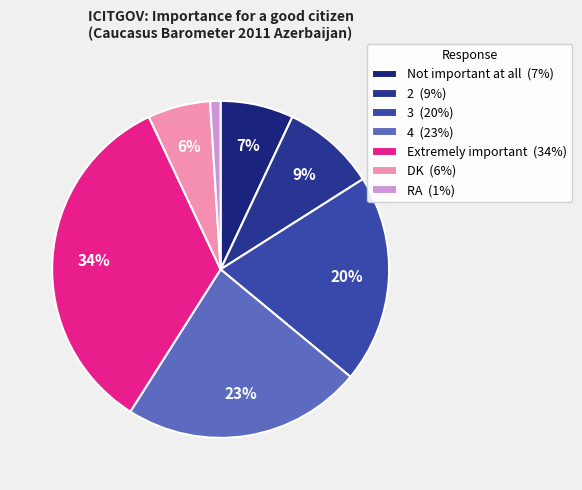

Does RA account for over 50% of the chart?

No